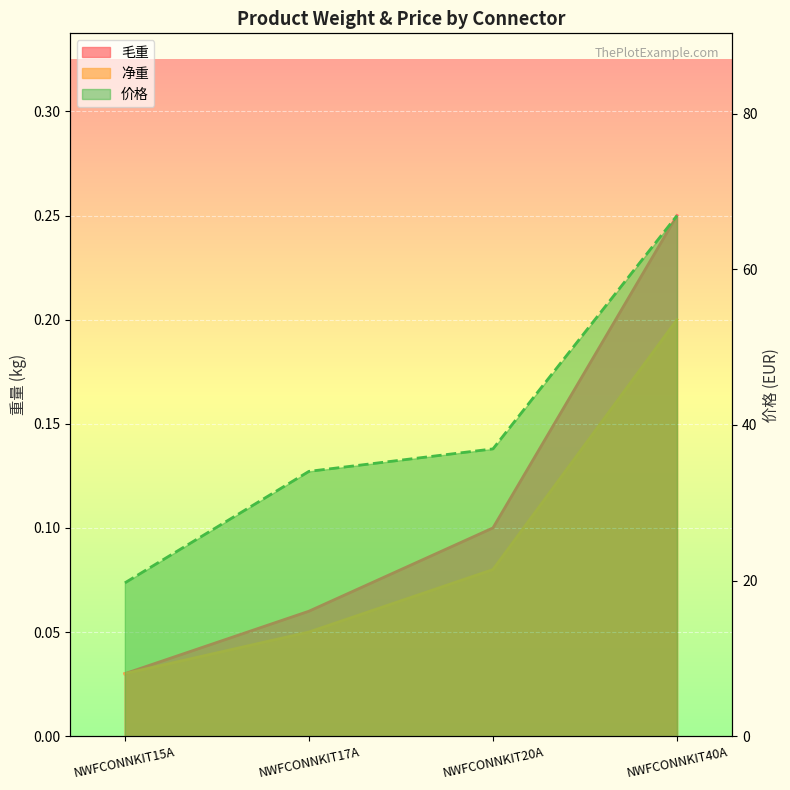

How many lines are shown in the chart?

3